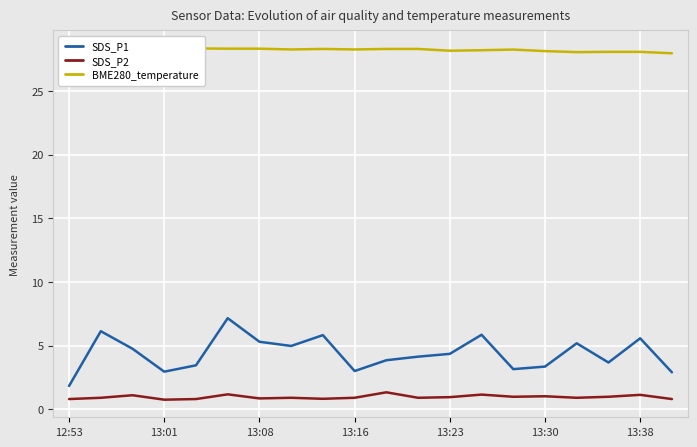

What are all the series names shown in the legend?

SDS_P1, SDS_P2, BME280_temperature